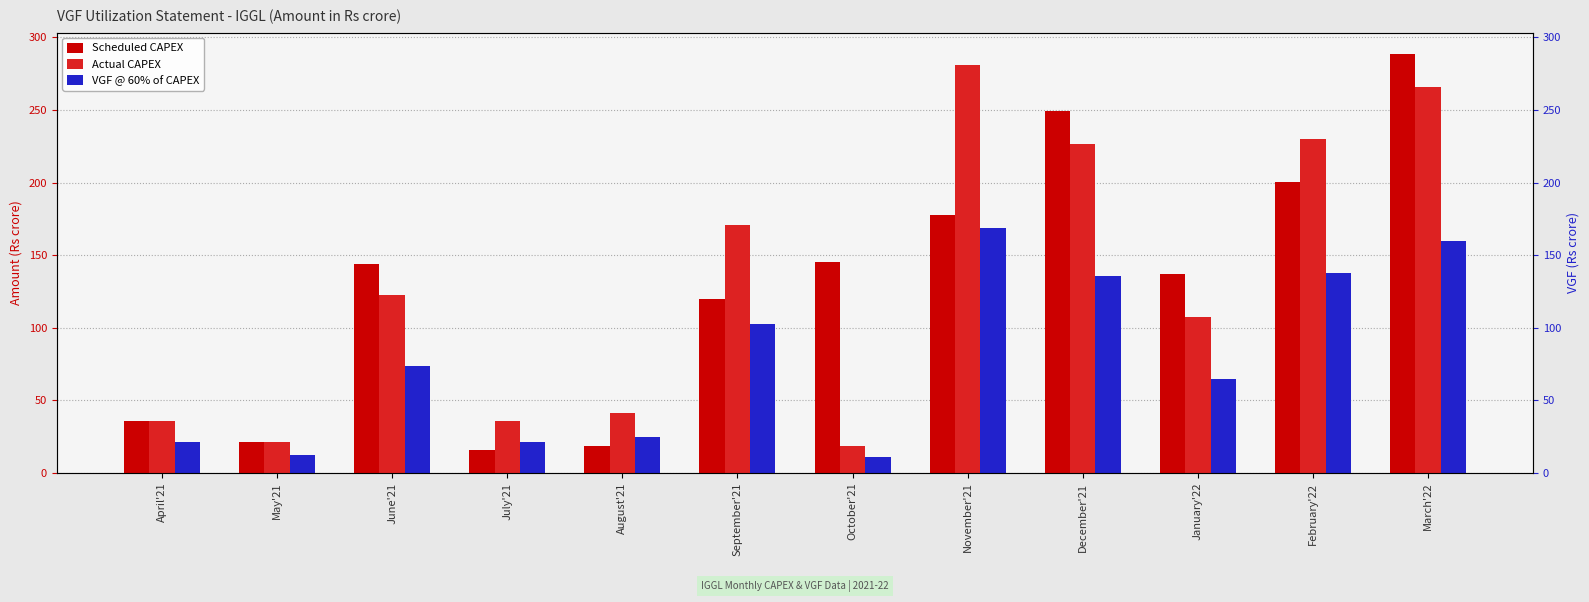

Is the value of VGF @ 60% of CAPEX at December'21 greater than the value of Actual CAPEX at August'21?

Yes